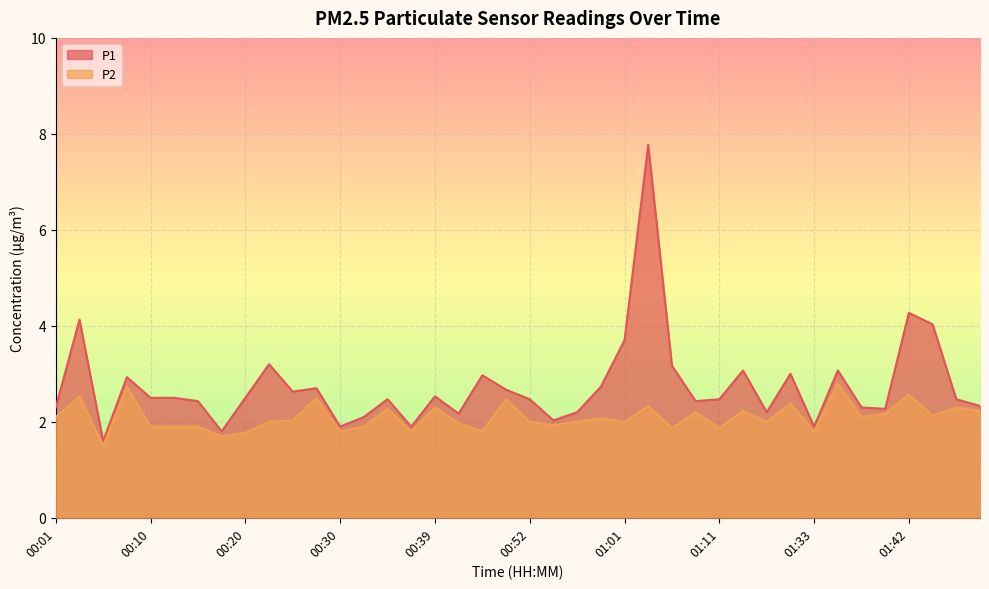

List the series in order of their overall mean, lowest first.

P2, P1